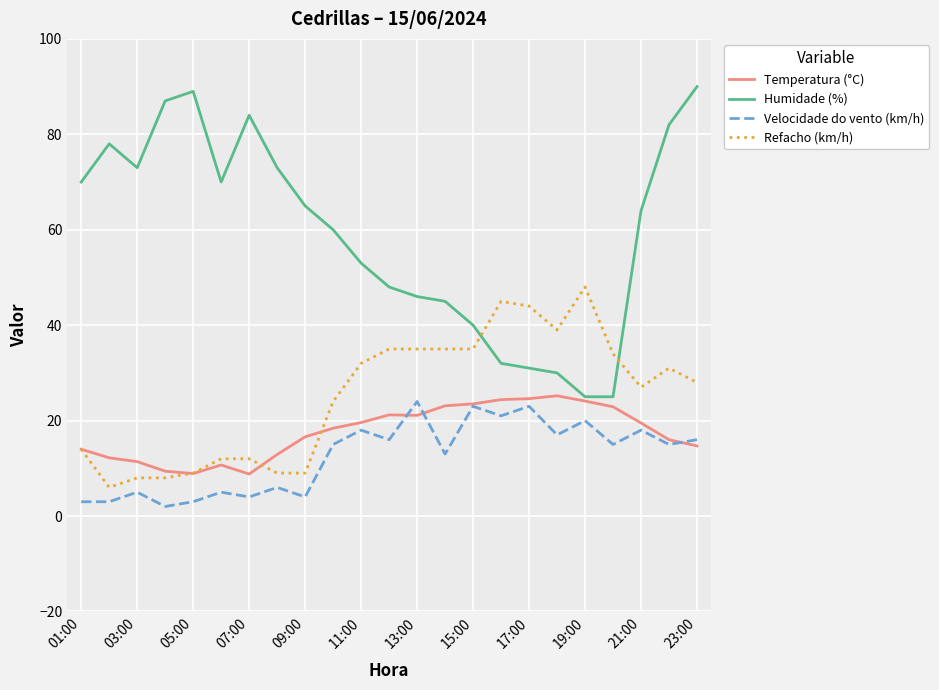

True or false: Velocidade do vento (km/h) and Humidade (%) cross at least once.

False